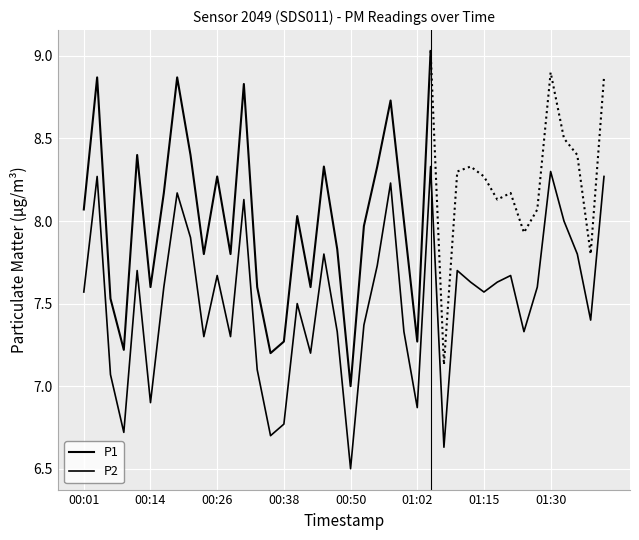

Which label corresponds to the largest value in the chart?

01:05